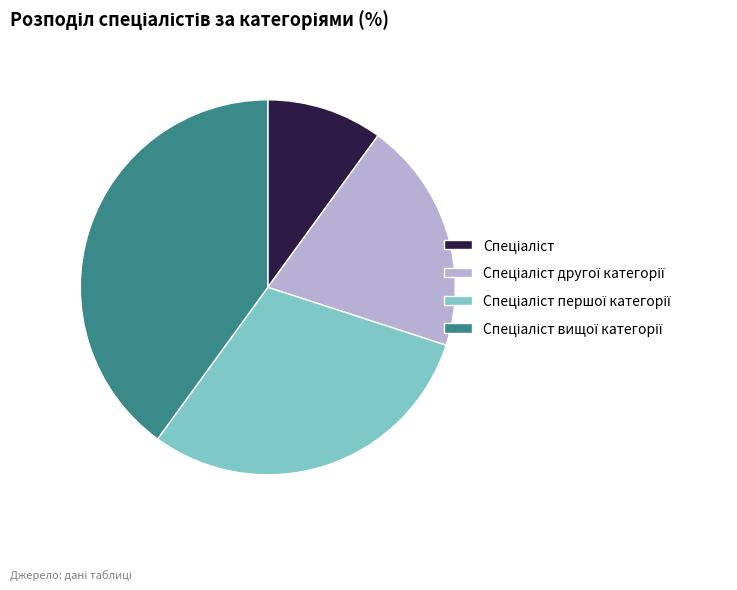

How many slices are in this pie chart?

4